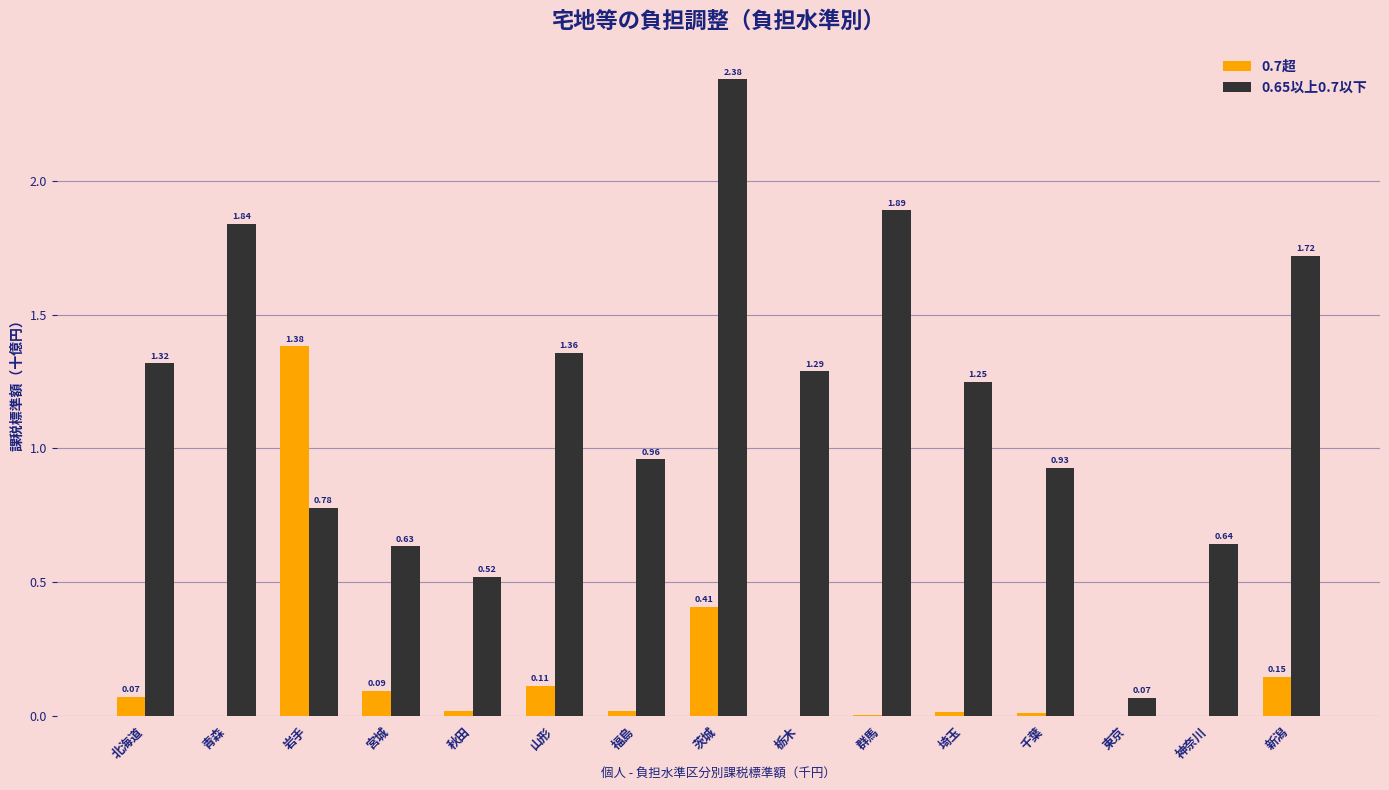

How many categories are shown in the chart?

15